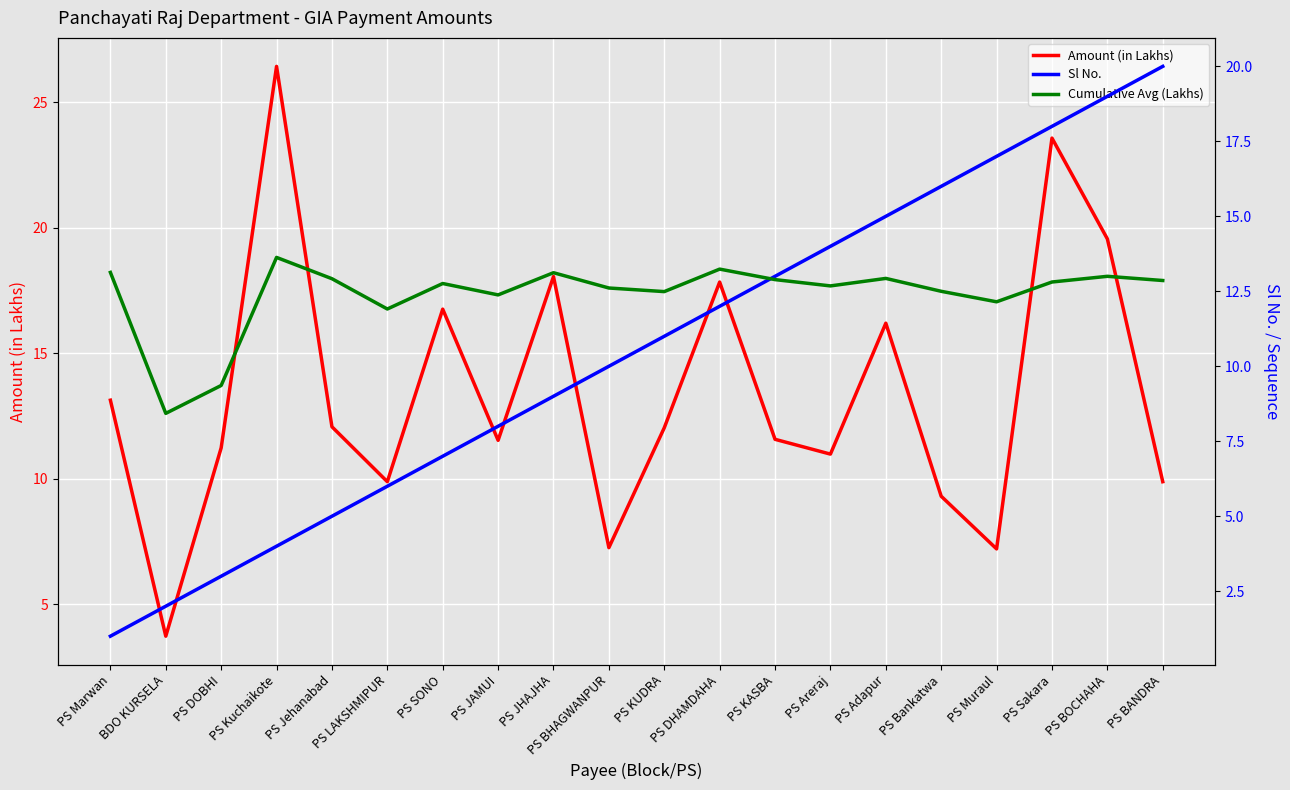

What is the sum of the Sl No. values at PS Adapur and PS SONO?

22.0